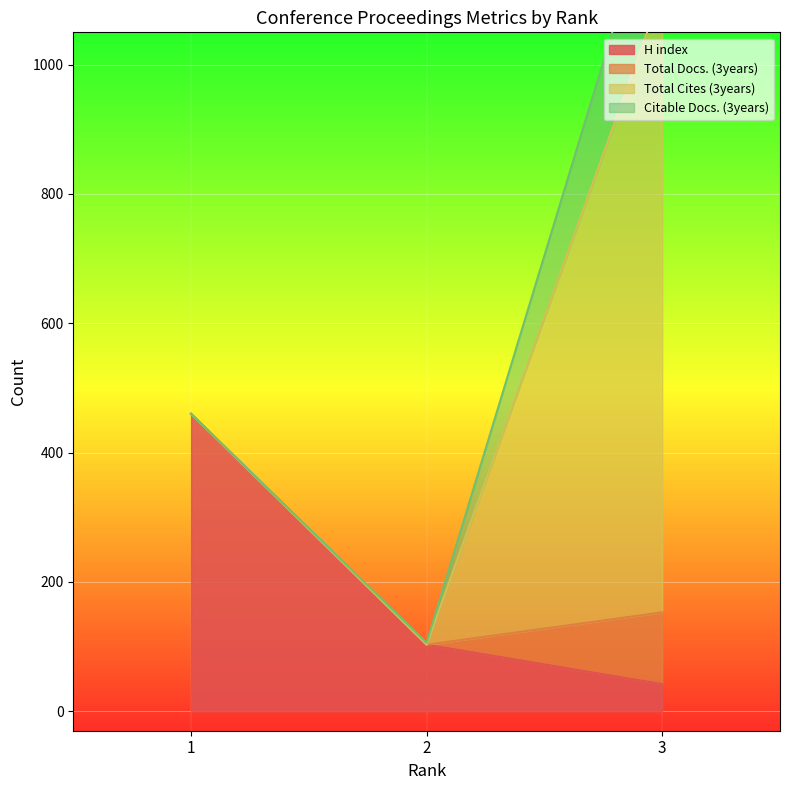

True or false: Total Cites (3years) has a value of 962 at 3.

True